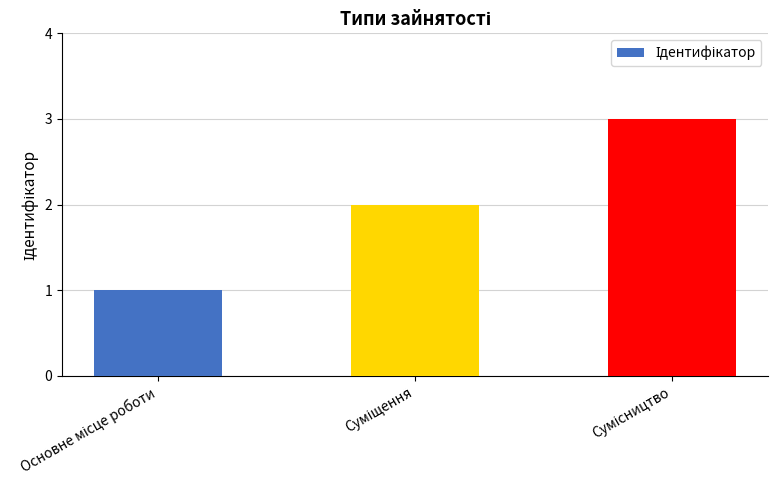

What is the greatest value displayed?

3